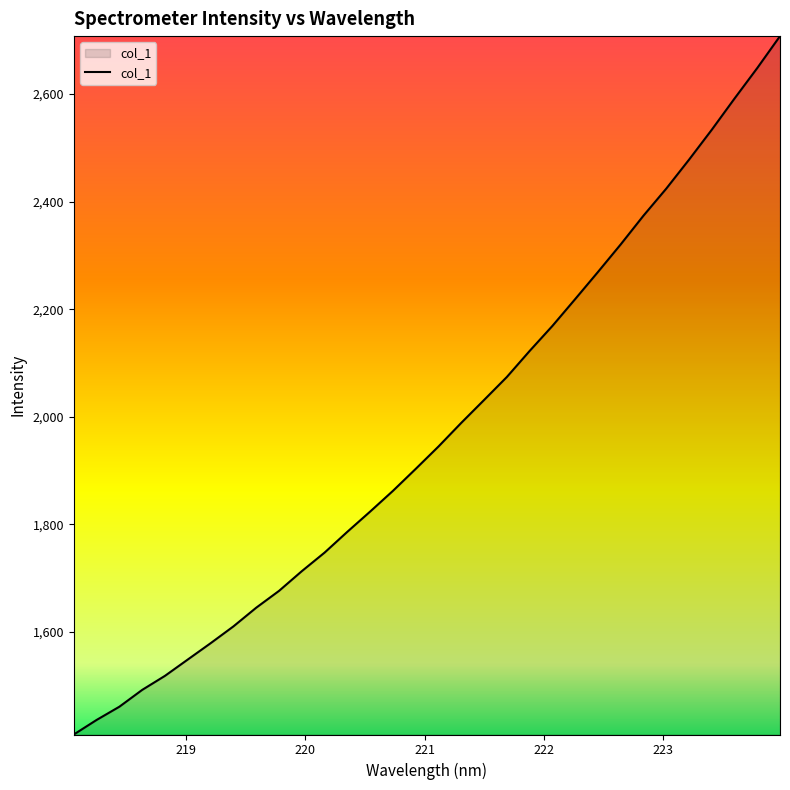

Count the number of categories in the chart.

32